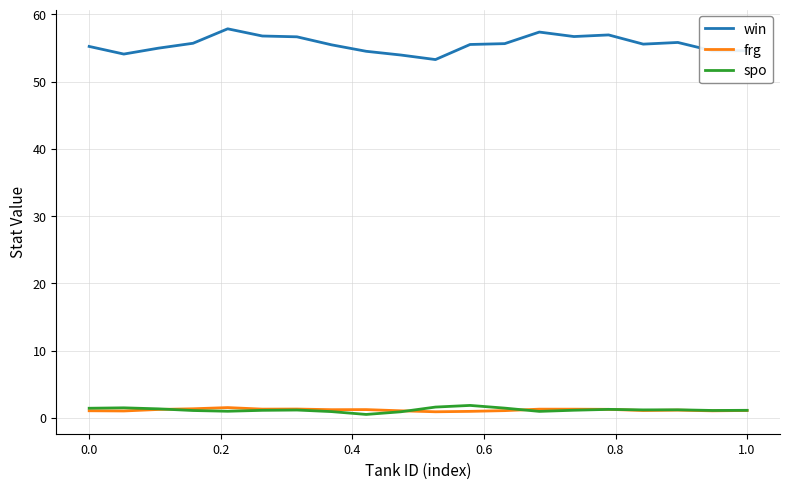

True or false: frg and win cross at least once.

False